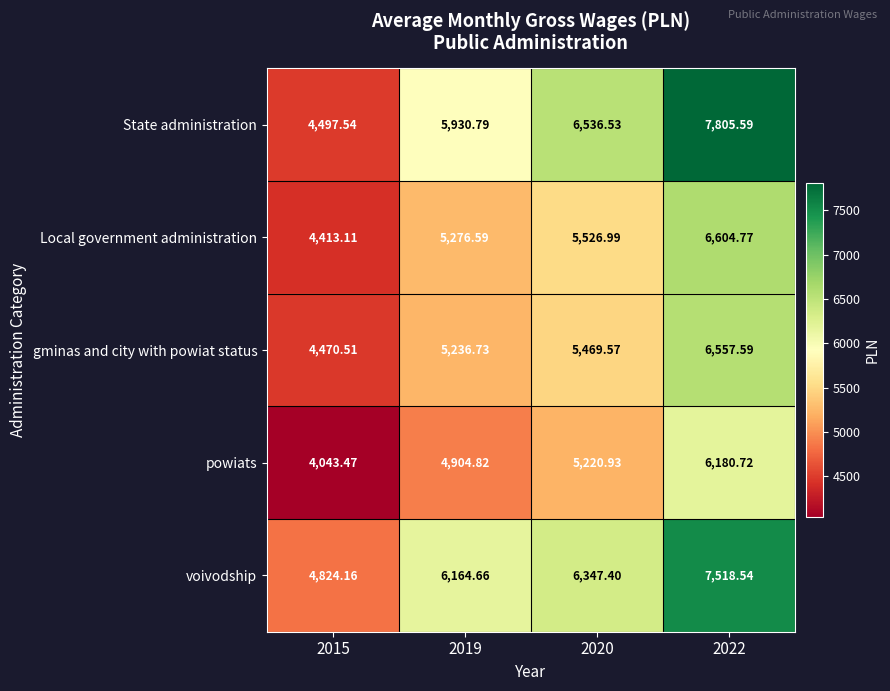

Is the value of Local government administration at 2020 greater than the value of powiats at 2020?

Yes